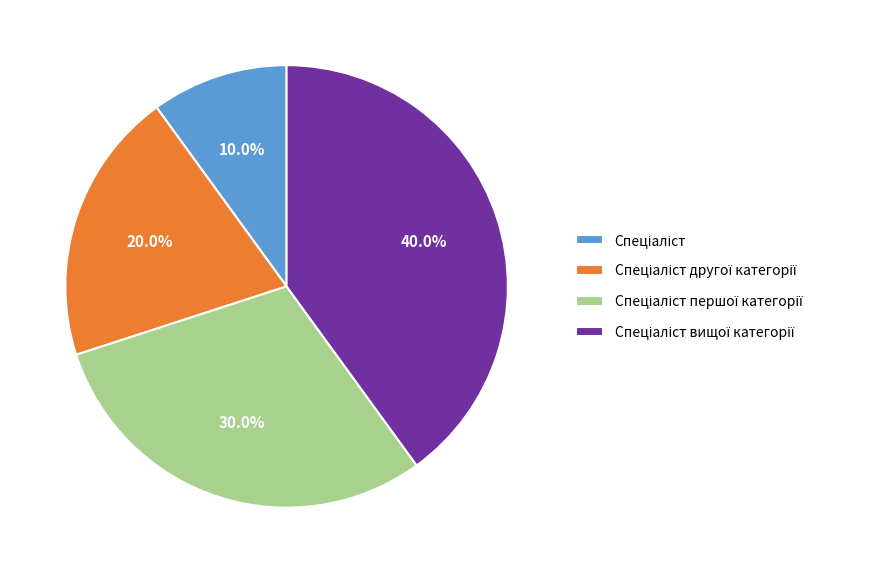

Is there a majority slice in this chart?

No